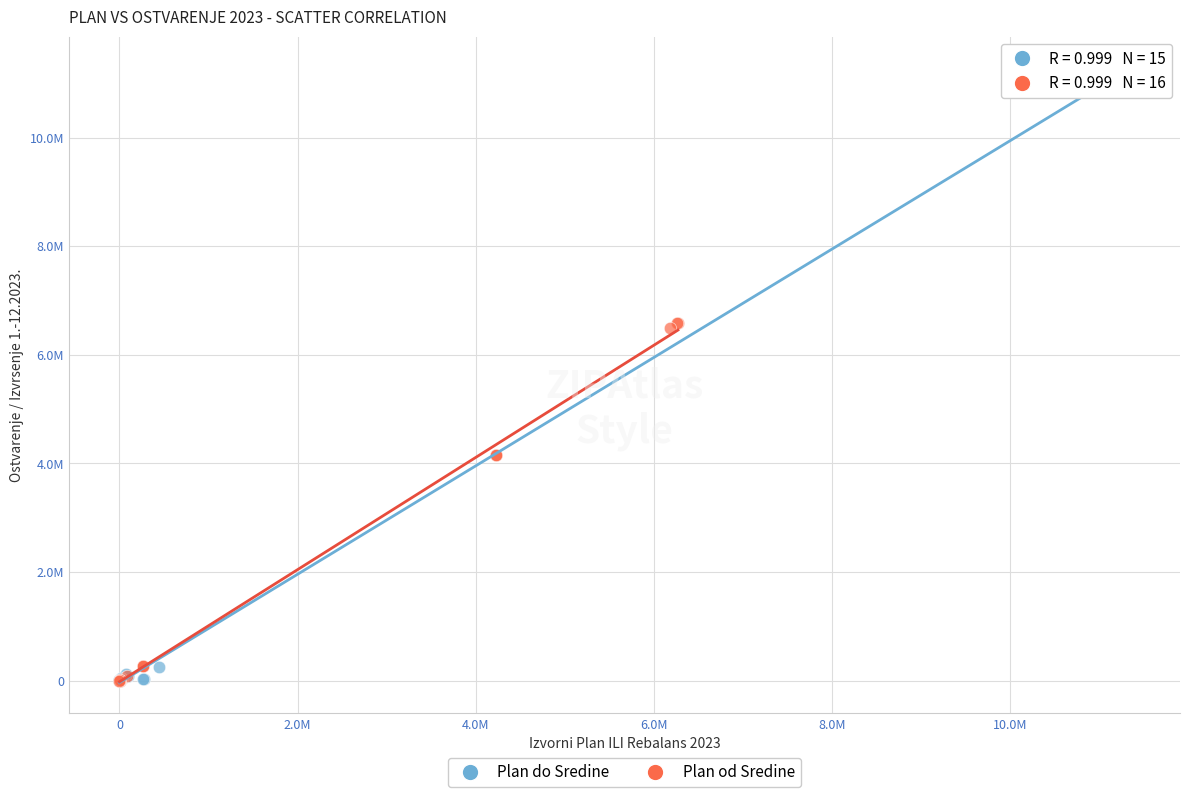

What are all the series names shown in the legend?

Plan do Sredine, Plan od Sredine